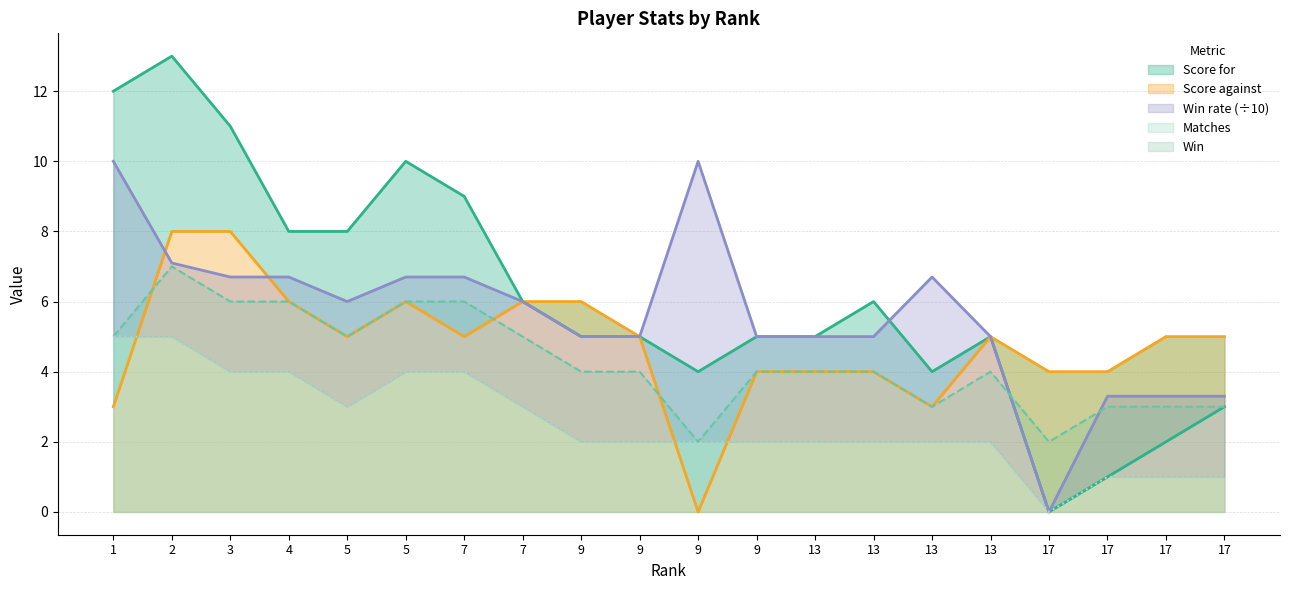

How many values in the Score for series are below 5?

6